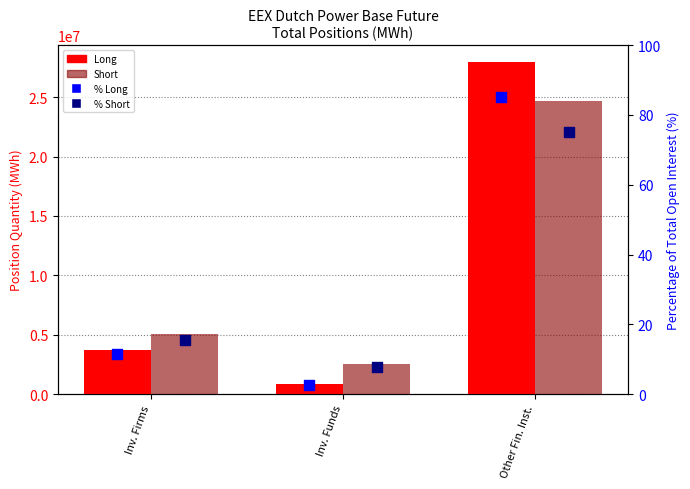

What are all the series names shown in the legend?

Long, Short, % Long, % Short